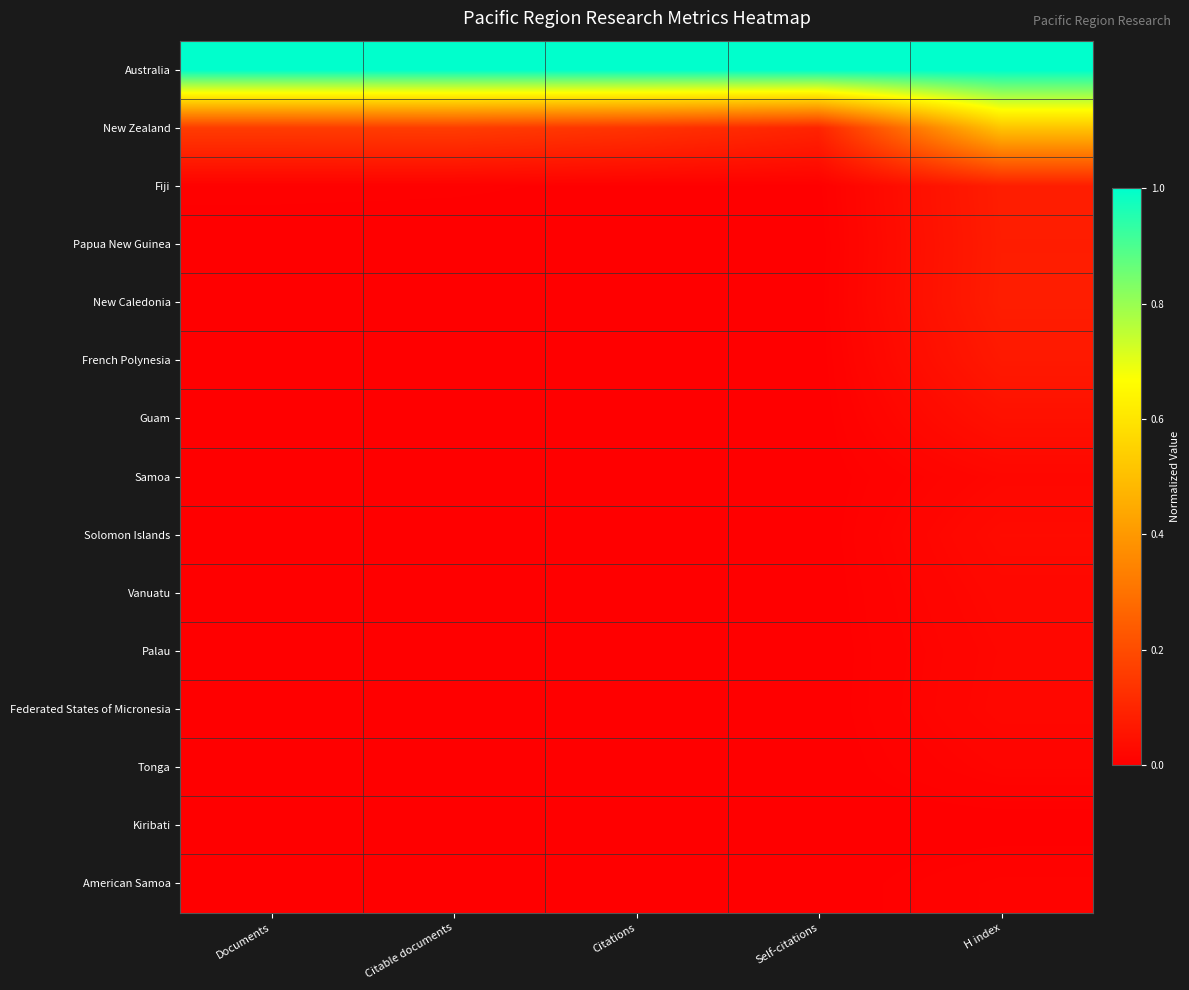

Reading right to left, transcribe all the data shown in this chart.

Australia: H index=1.0	Self-citations=1.0	Citations=1.0	Citable documents=1.0	Documents=1.0
New Zealand: H index=0.5	Self-citations=0.1	Citations=0.1	Citable documents=0.2	Documents=0.2
Fiji: H index=0.1	Self-citations=0.0	Citations=0.0	Citable documents=0.0	Documents=0.0
Papua New Guinea: H index=0.1	Self-citations=0.0	Citations=0.0	Citable documents=0.0	Documents=0.0
New Caledonia: H index=0.1	Self-citations=0.0	Citations=0.0	Citable documents=0.0	Documents=0.0
French Polynesia: H index=0.1	Self-citations=0.0	Citations=0.0	Citable documents=0.0	Documents=0.0
Guam: H index=0.0	Self-citations=0.0	Citations=0.0	Citable documents=0.0	Documents=0.0
Samoa: H index=0.0	Self-citations=0.0	Citations=0.0	Citable documents=0.0	Documents=0.0
Solomon Islands: H index=0.0	Self-citations=0.0	Citations=0.0	Citable documents=0.0	Documents=0.0
Vanuatu: H index=0.0	Self-citations=0.0	Citations=0.0	Citable documents=0.0	Documents=0.0
Palau: H index=0.0	Self-citations=0.0	Citations=0.0	Citable documents=0.0	Documents=0.0
Federated States of Micronesia: H index=0.0	Self-citations=0.0	Citations=0.0	Citable documents=0.0	Documents=0.0
Tonga: H index=0.0	Self-citations=0.0	Citations=0.0	Citable documents=0.0	Documents=0.0
Kiribati: H index=0.0	Self-citations=0.0	Citations=0.0	Citable documents=0.0	Documents=0.0
American Samoa: H index=0.0	Self-citations=0.0	Citations=0.0	Citable documents=0.0	Documents=0.0